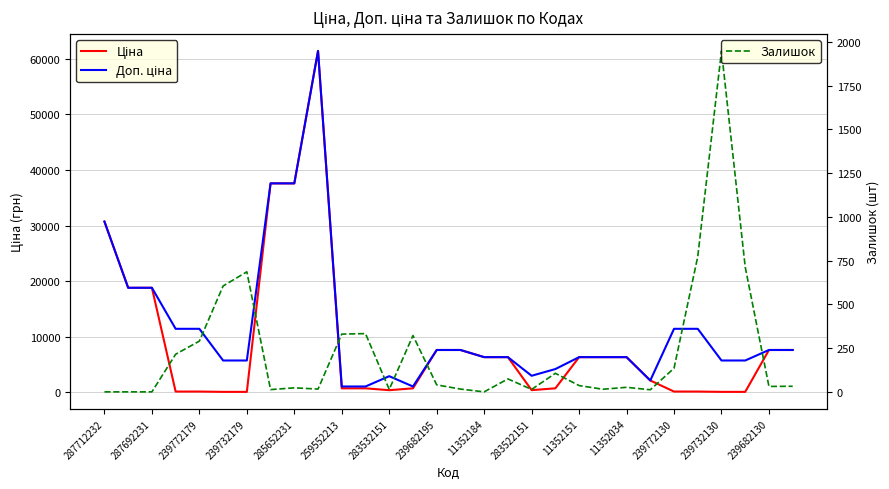

Does the chart display data point markers on the line(s)?

No